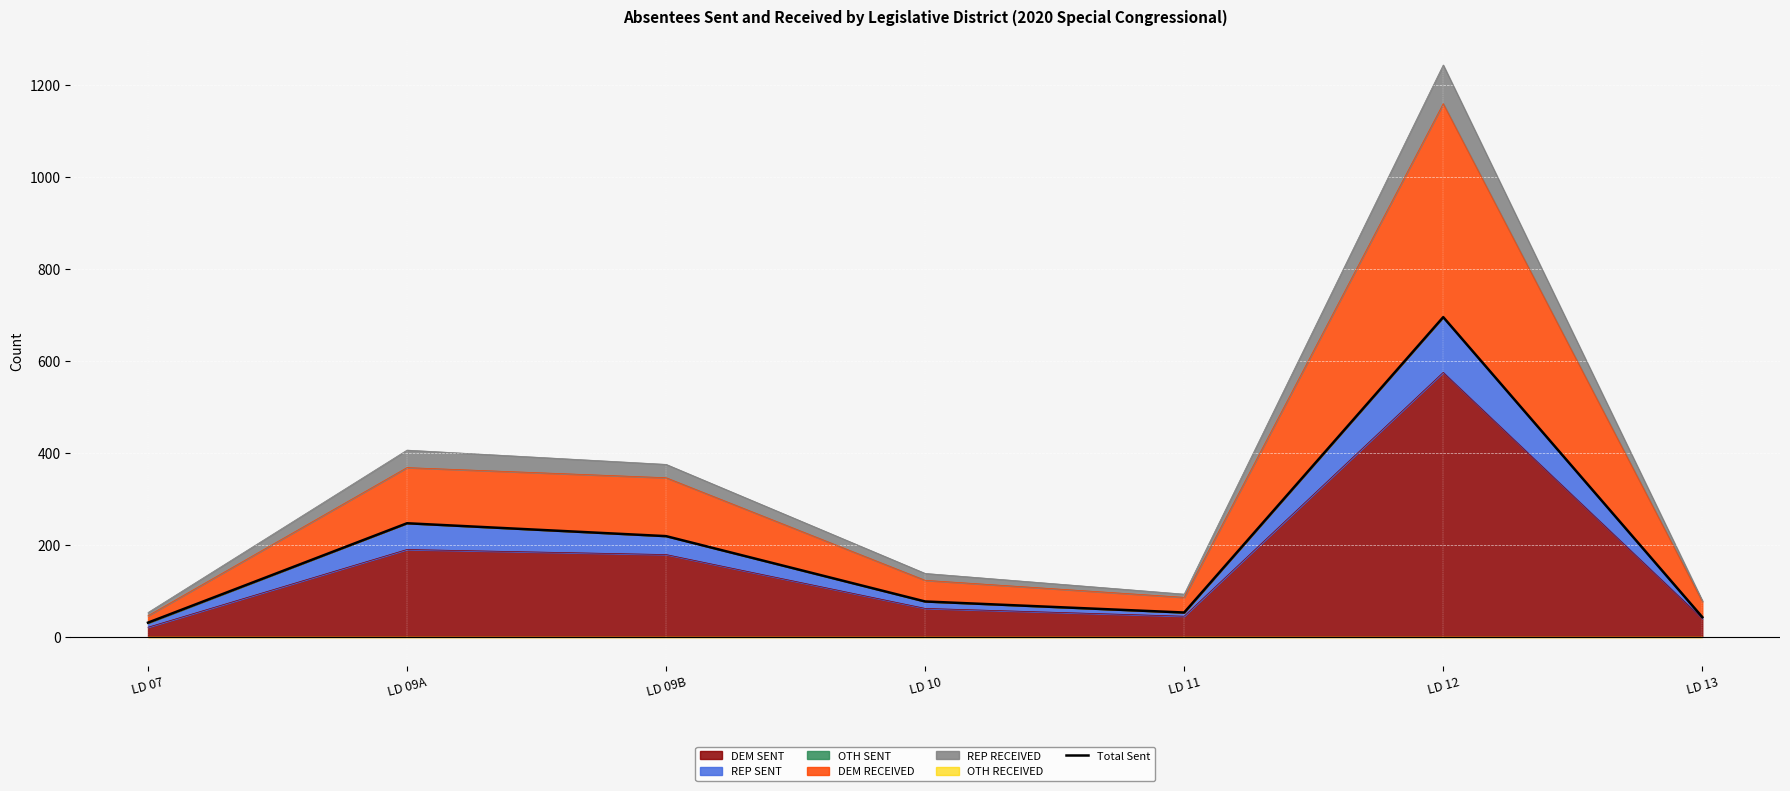

What position from the right is LD 13?

1